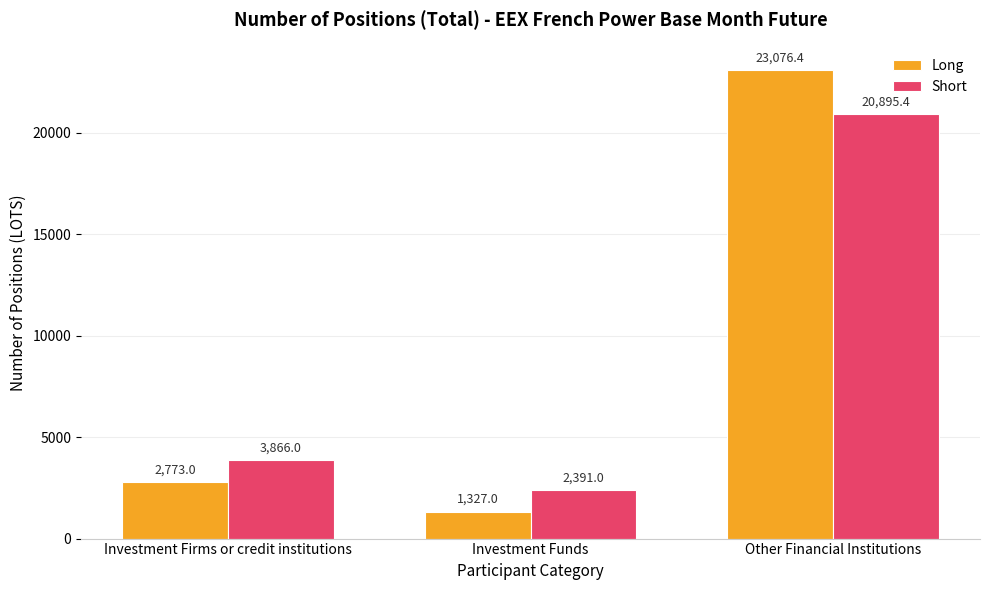

Reading right to left, extract all data points from this chart.

Long: Other Financial Institutions=23076.4	Investment Funds=1327.0	Investment Firms or credit institutions=2773.0
Short: Other Financial Institutions=20895.4	Investment Funds=2391.0	Investment Firms or credit institutions=3866.0